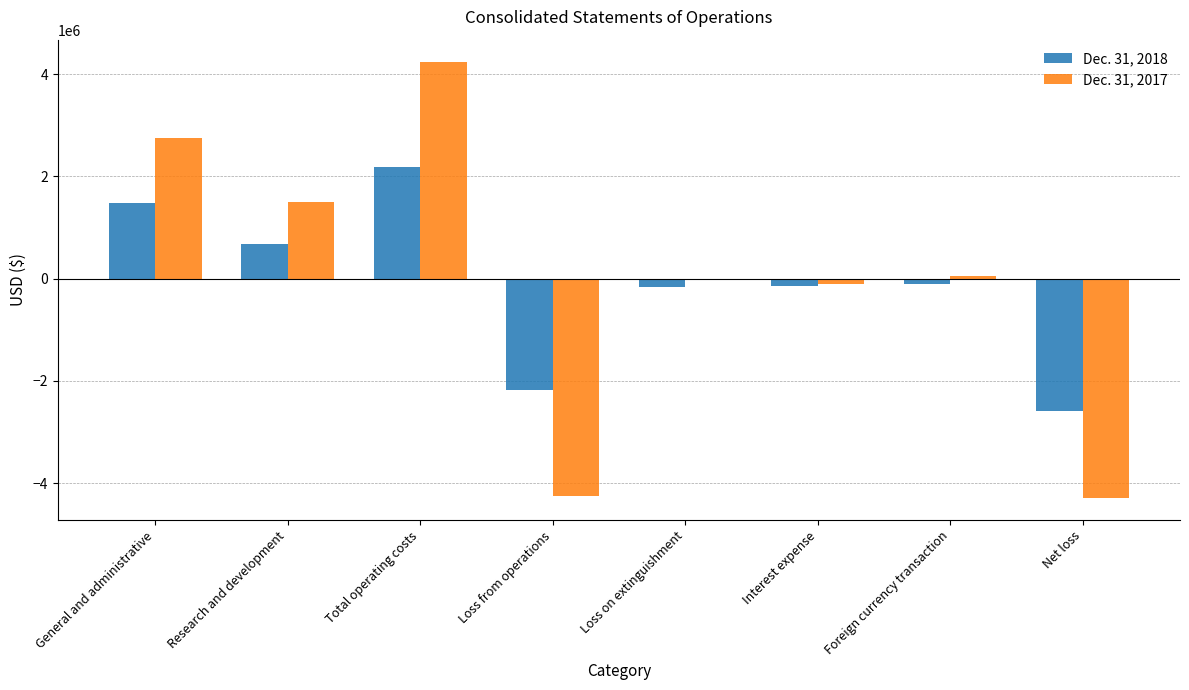

Count the number of data series in this chart.

2